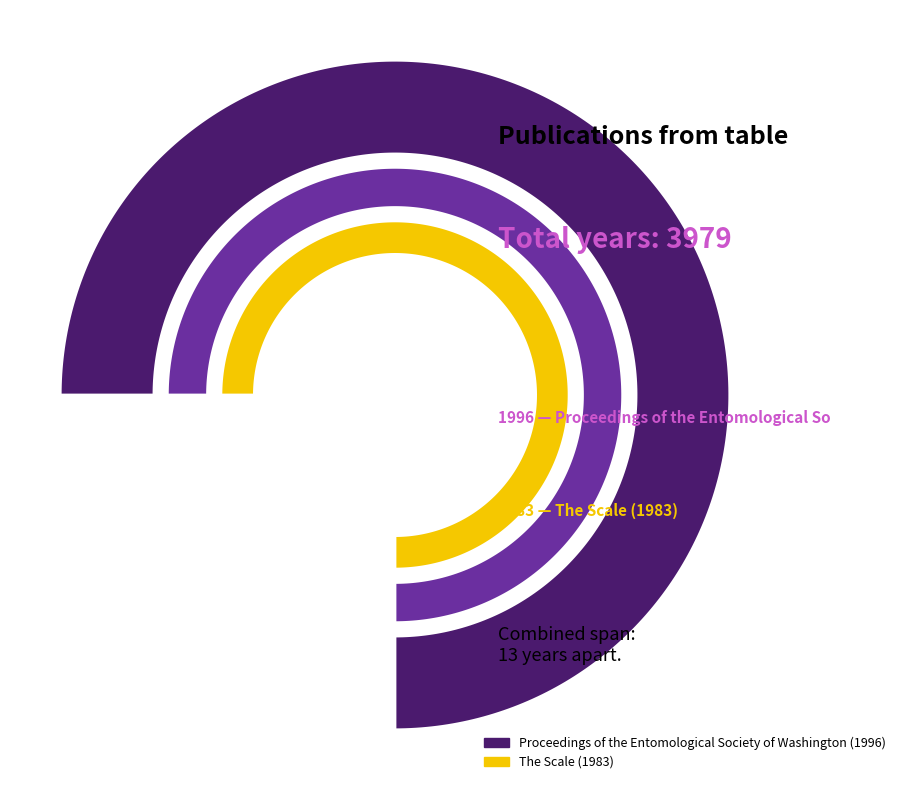

The The Scale (1983) slice represents 50% of the pie. True or false?

True